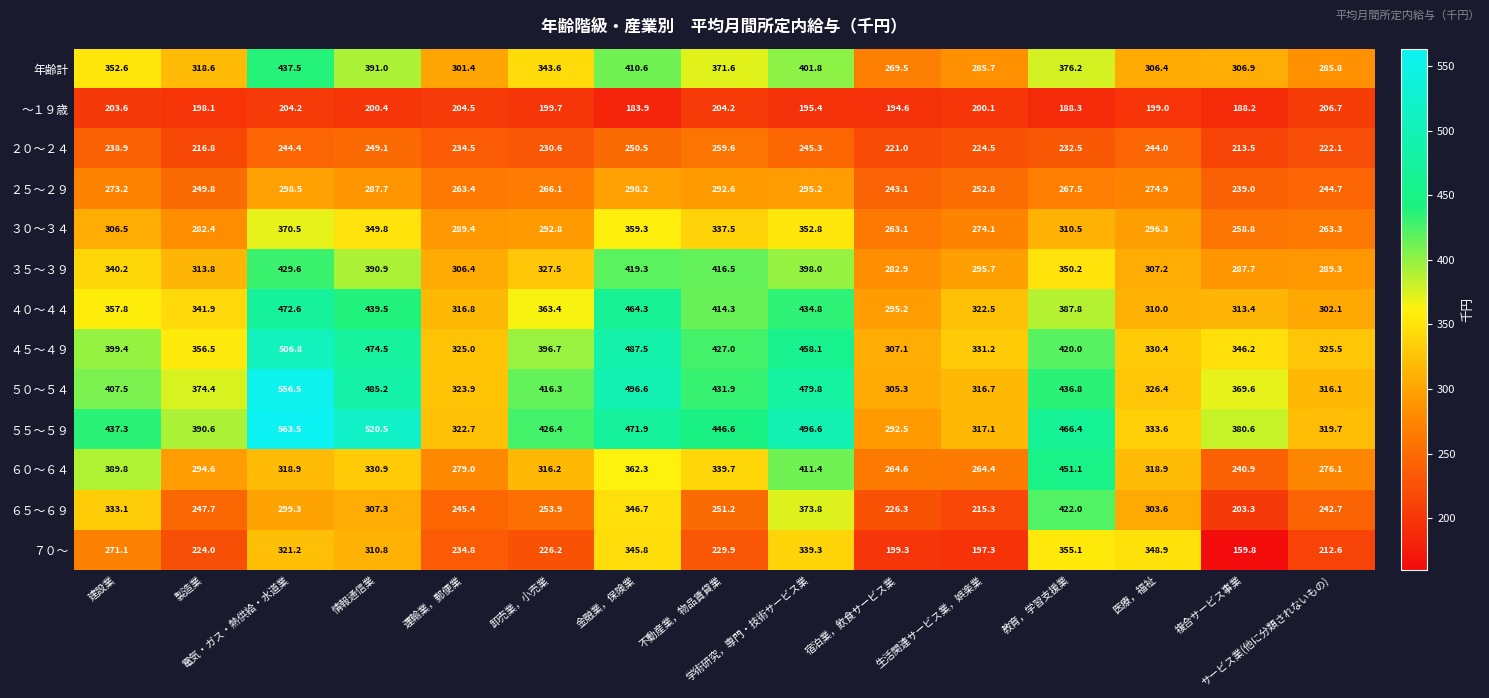

What is the minimum value shown in the chart?

159.8